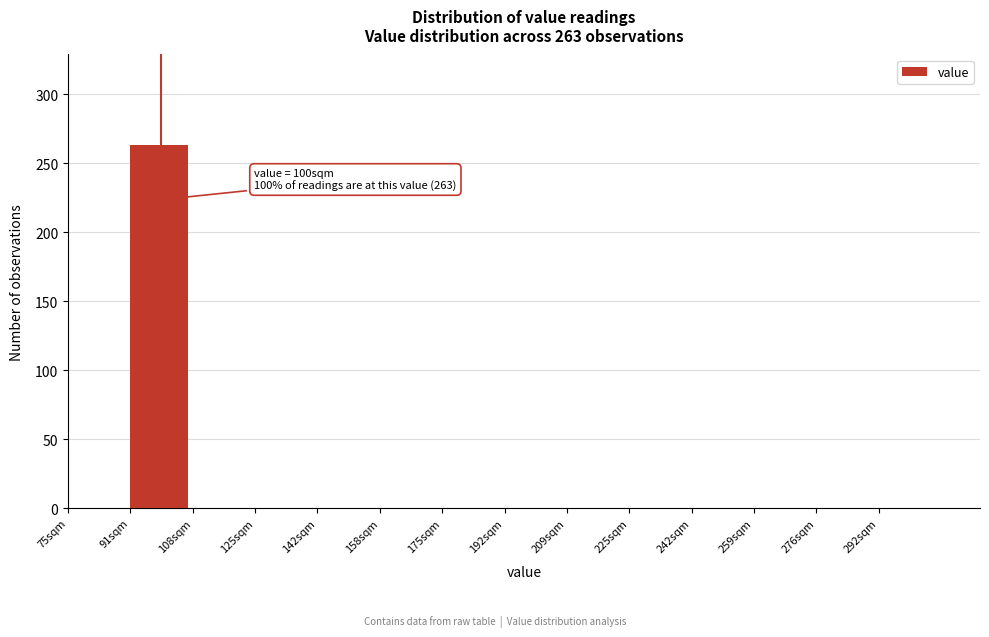

Over which range of the x-axis is the bar tallest?

92 to 108